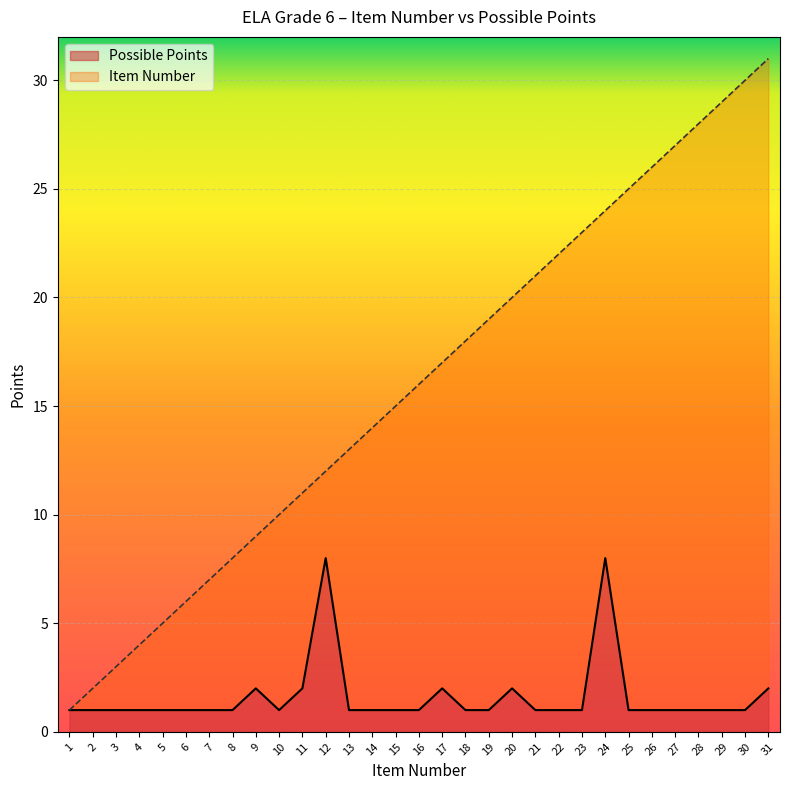

The value of Possible Points at 18 is 1. True or false?

False